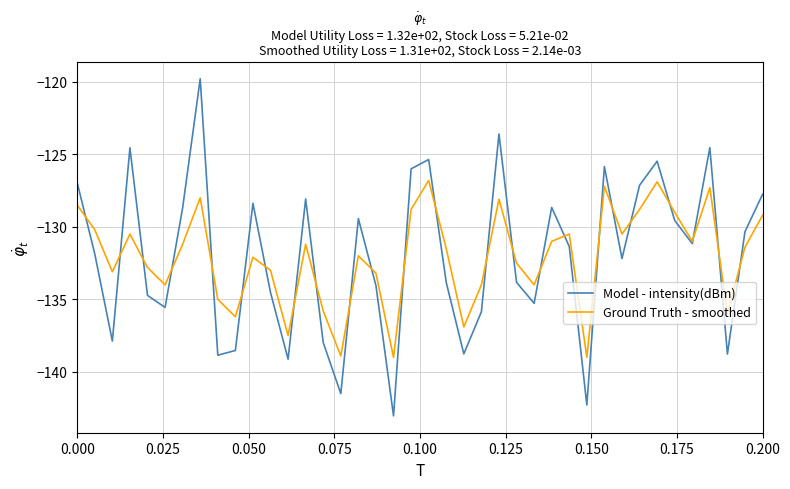

Which series has the largest range (max minus min)?

Model - intensity(dBm)